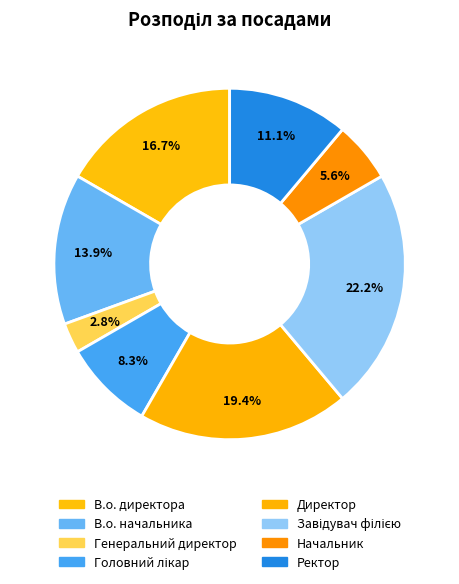

Rank the categories by value from highest to lowest.

Завідувач філією, Директор, В.о. директора, В.о. начальника, Ректор, Головний лікар, Начальник, Генеральний директор